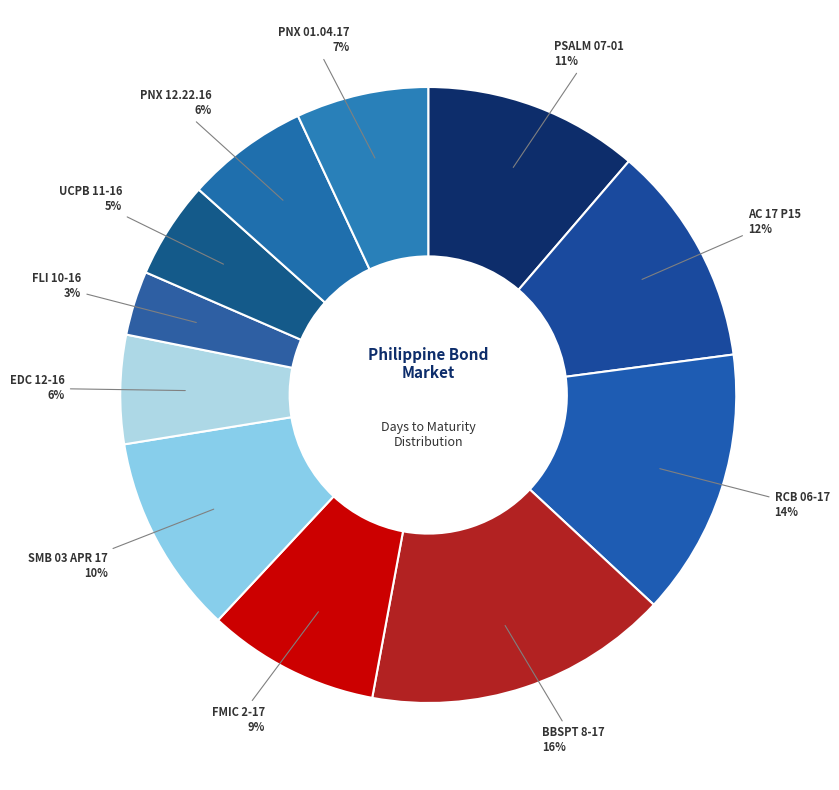

What is the smallest slice in the pie chart?

FLI 10-16